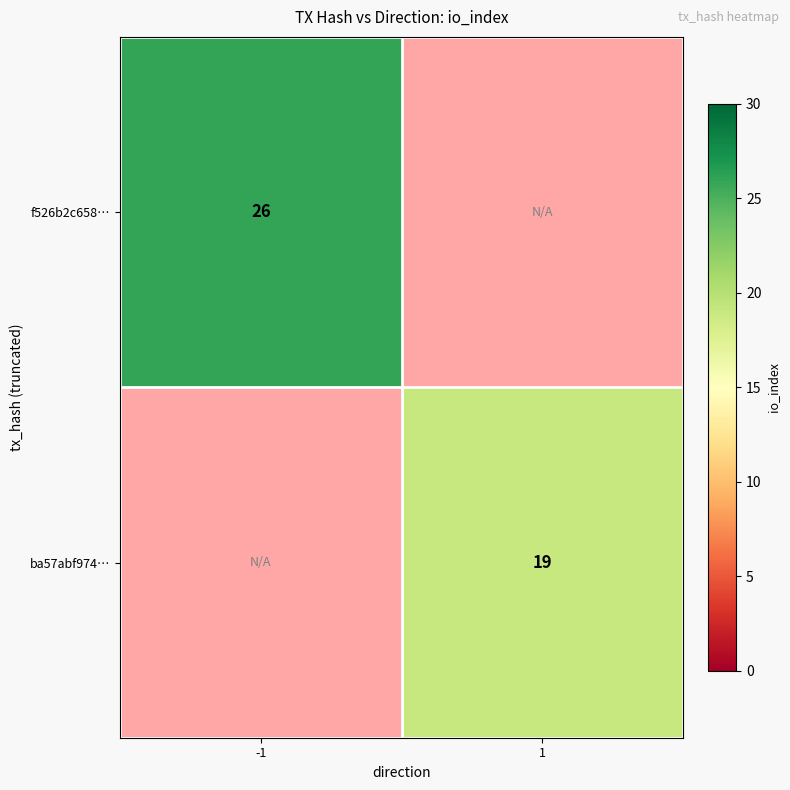

The value of f526b2c658… at -1 is 26. True or false?

True